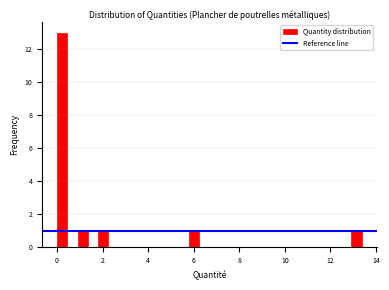

Around what value on the x-axis is the tallest bar? Give the approximate position of its centre, as read against the axis.

0.2